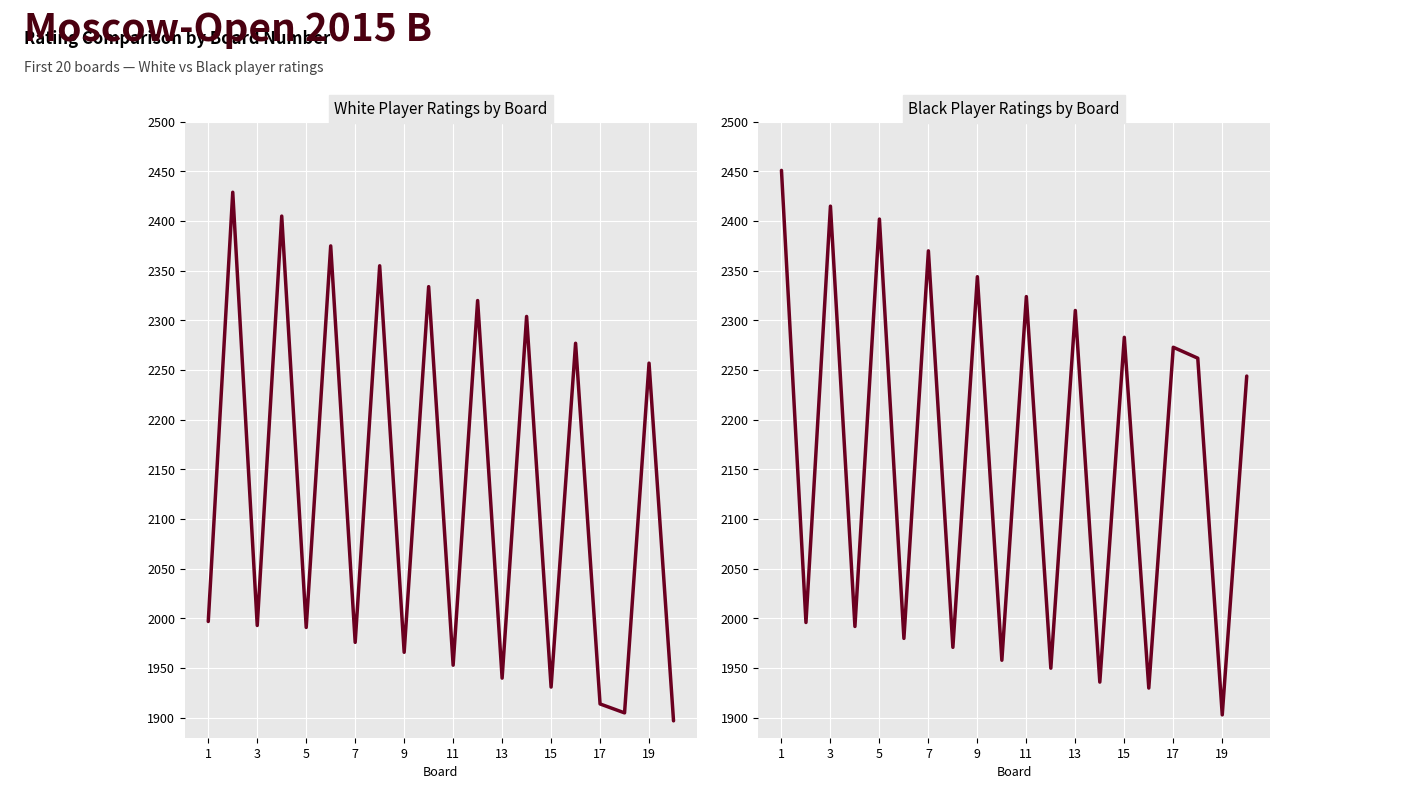

Which series has the largest range (max minus min)?

Black Player Ratings by Board